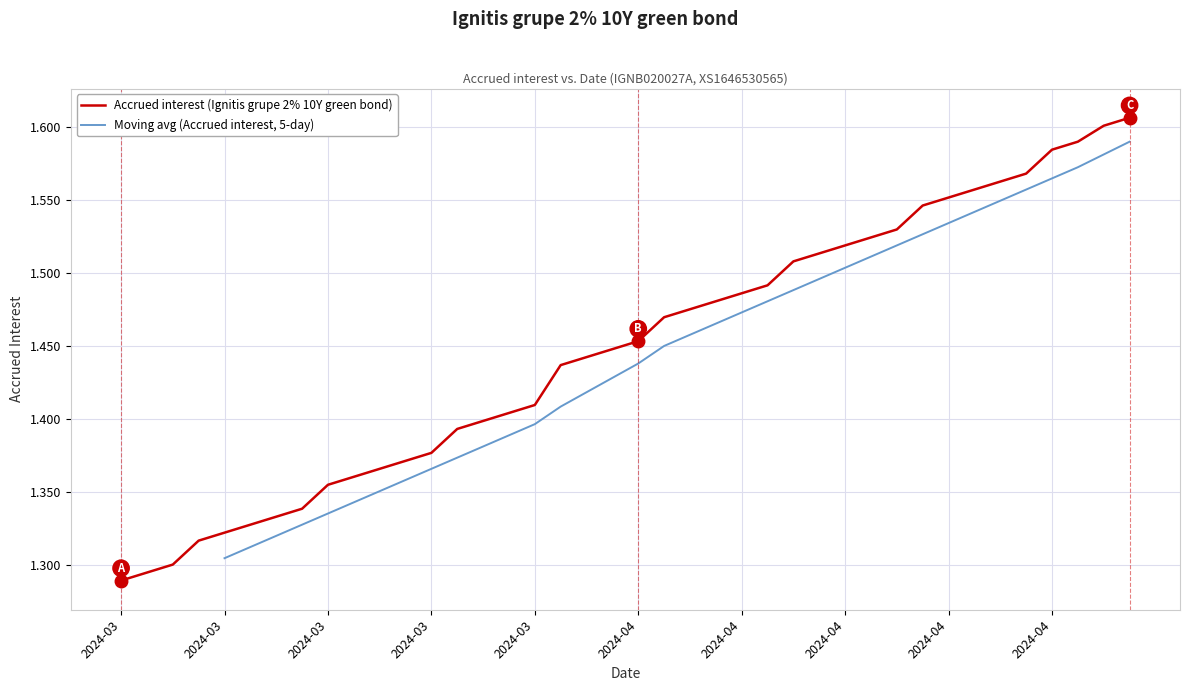

True or false: the data has more than 2 interior local peaks.

False